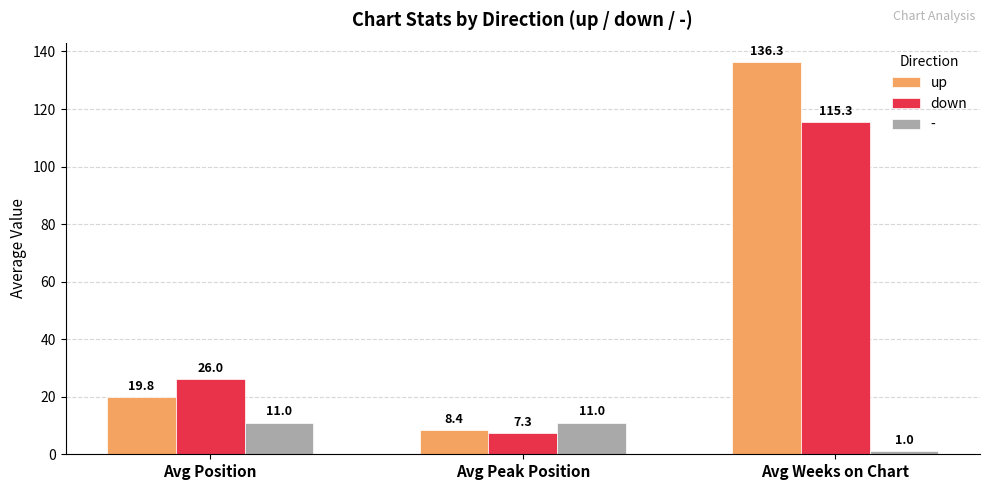

List the series in order of their peak value, lowest first.

-, down, up